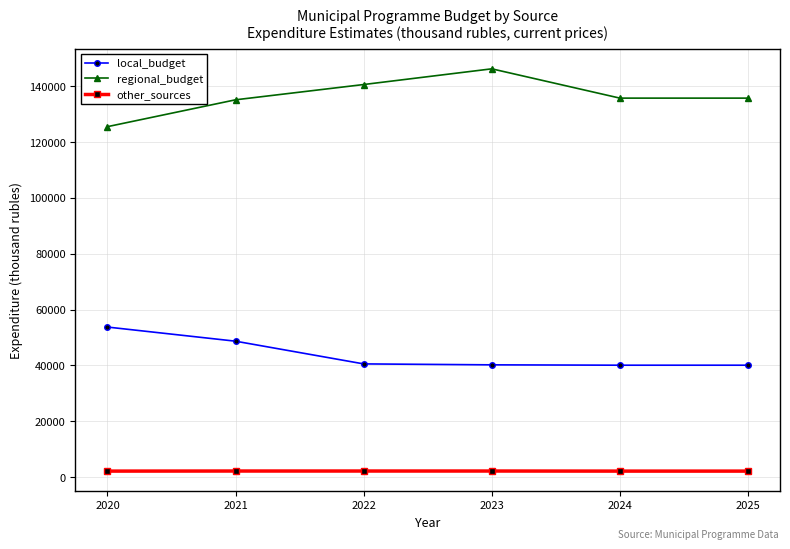

Which series has the largest total across all categories?

regional_budget